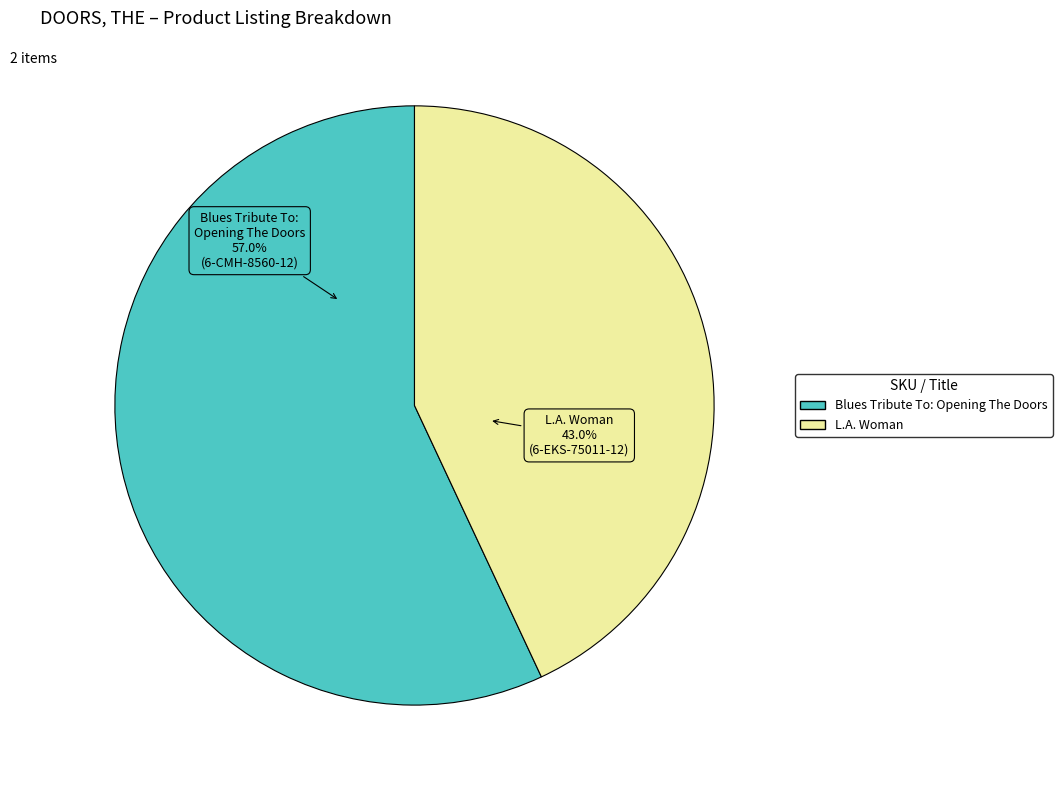

To the nearest percent, what is the difference between the largest and smallest slice percentages?

14%